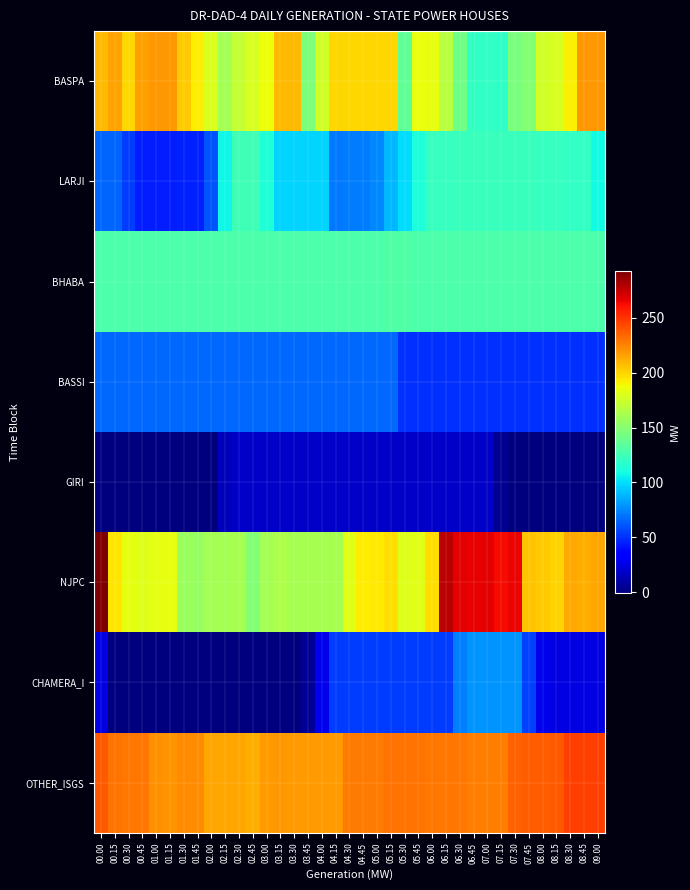

Which series has the largest total across all categories?

OTHER_ISGS